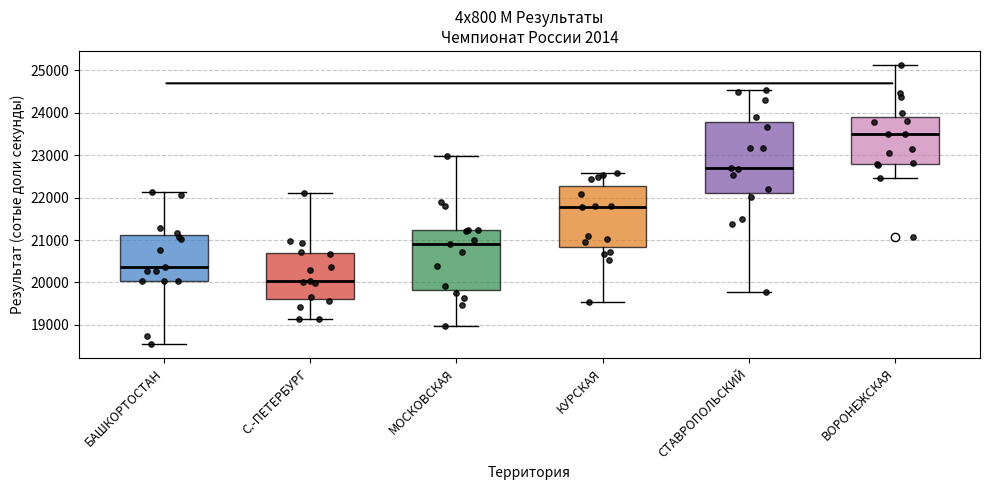

Where is the upper edge of the box for ВОРОНЕЖСКАЯ on the y-axis? The values are not printed on the chart, so give them approximately, as read against the axis.

23900